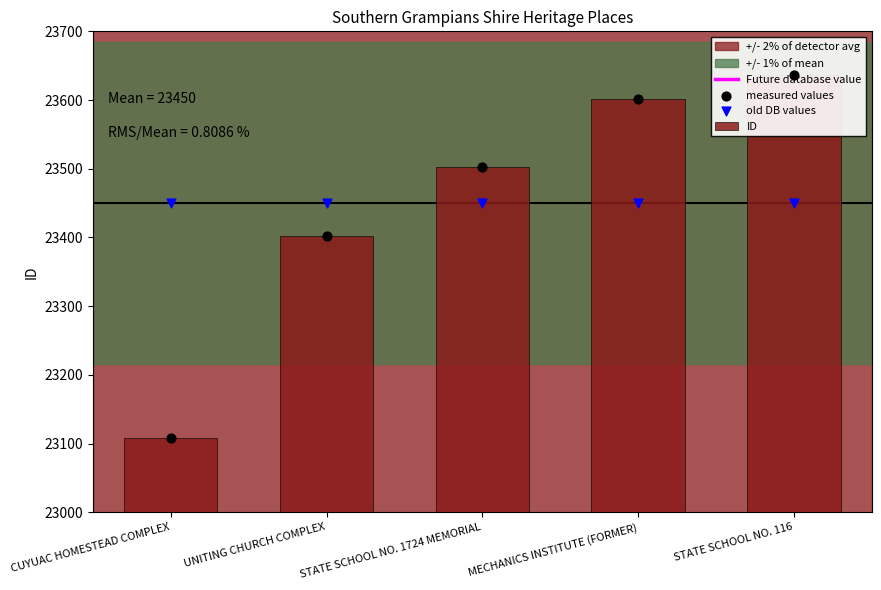

What is the ratio of the value at STATE SCHOOL NO. 1724 MEMORIAL to the value at UNITING CHURCH COMPLEX?

1.0